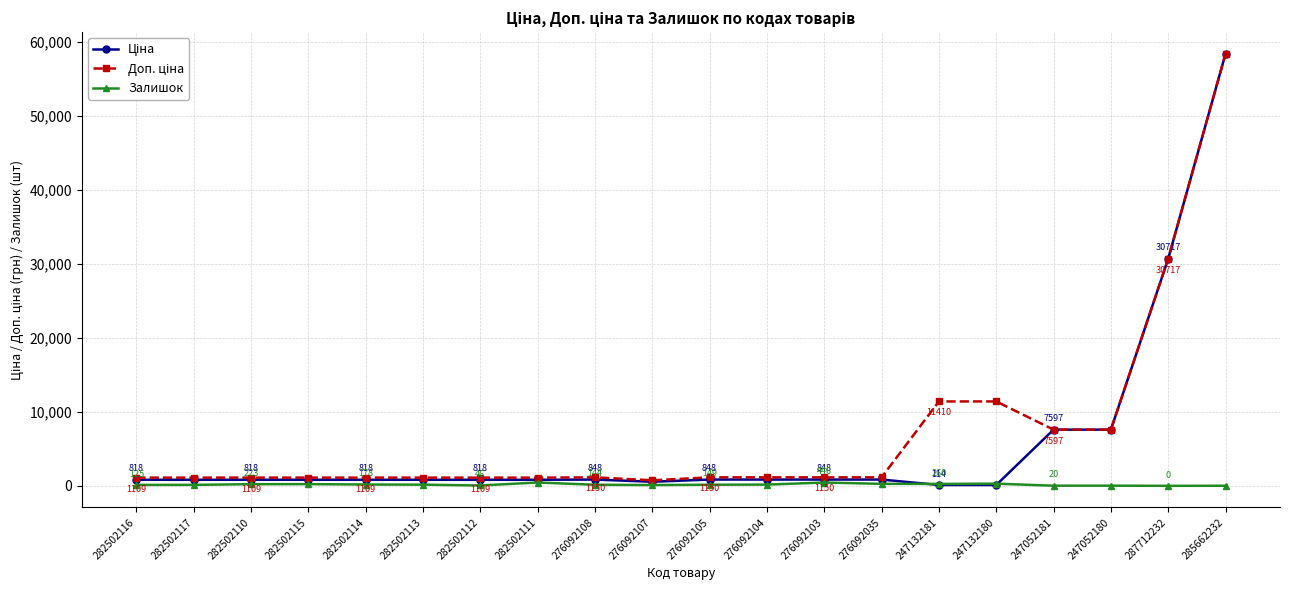

At which category is the sum across all series the highest?

285662232